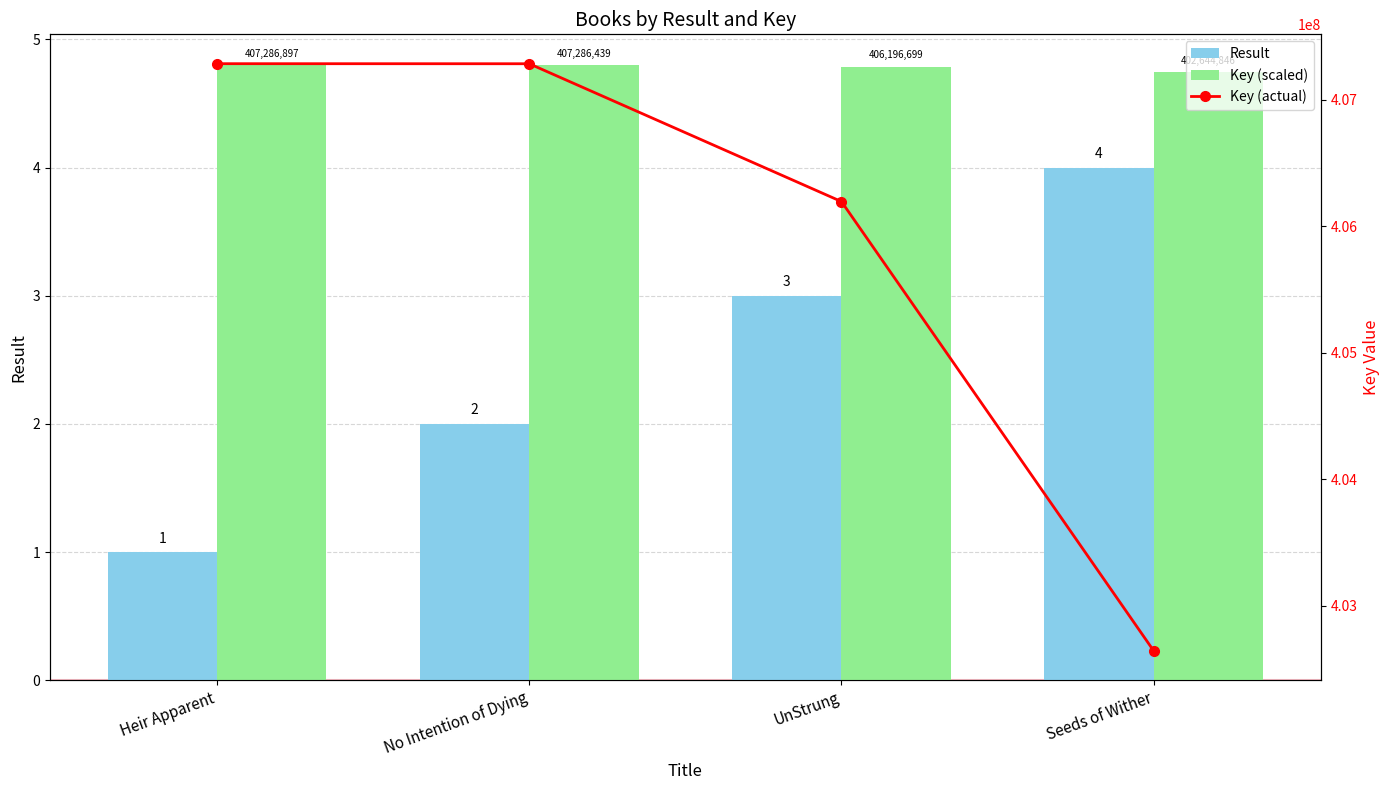

True or false: Result has a value of 1.1 at No Intention of Dying.

False